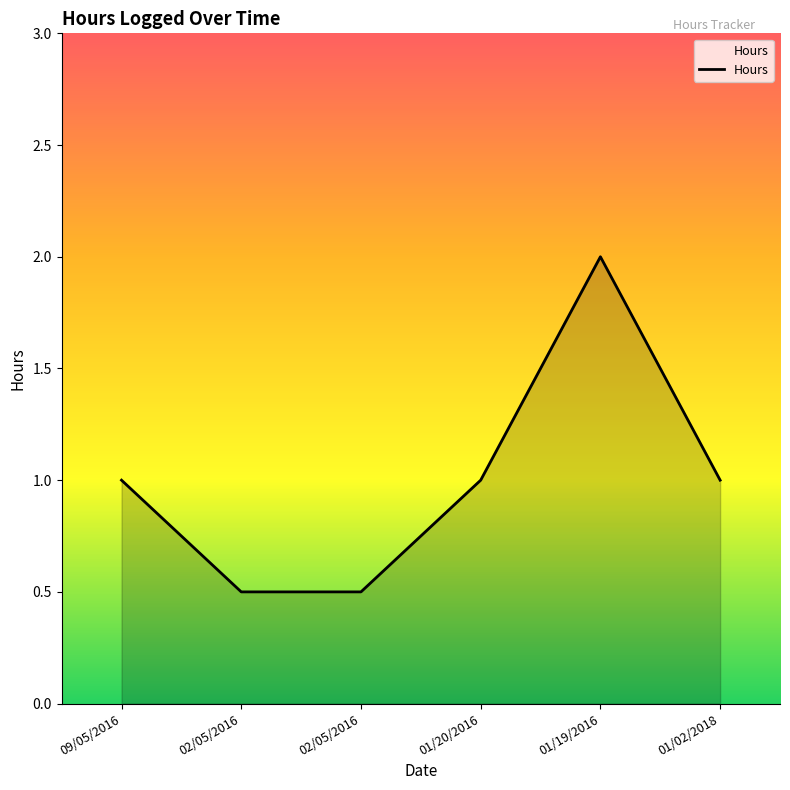

What is the value of the 5th point from the left?

2.0